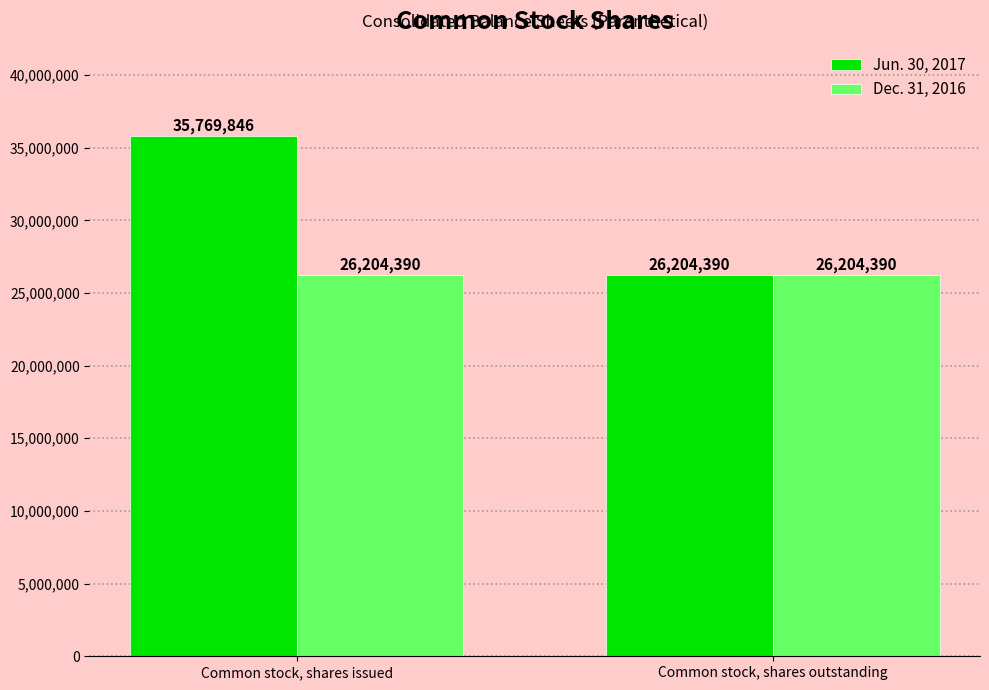

Does the chart contain any negative values?

No